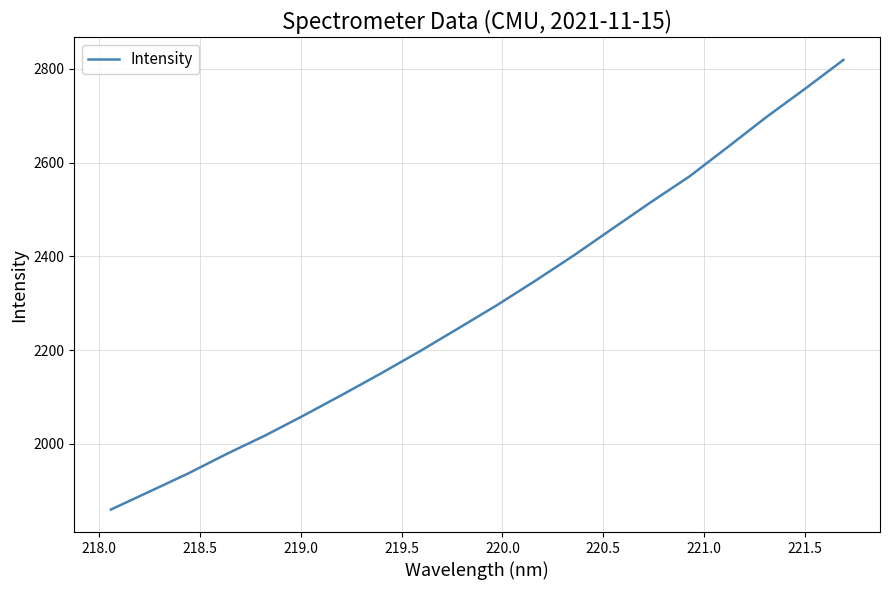

What is the maximum value shown in the chart?

2819.2